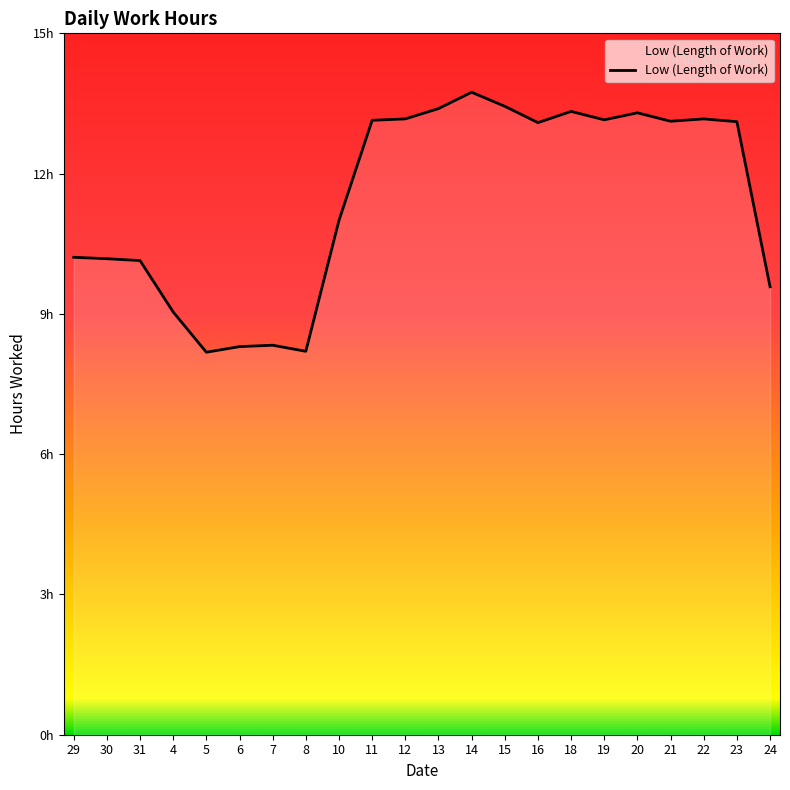

Is this an area chart (filled region under the line)?

Yes